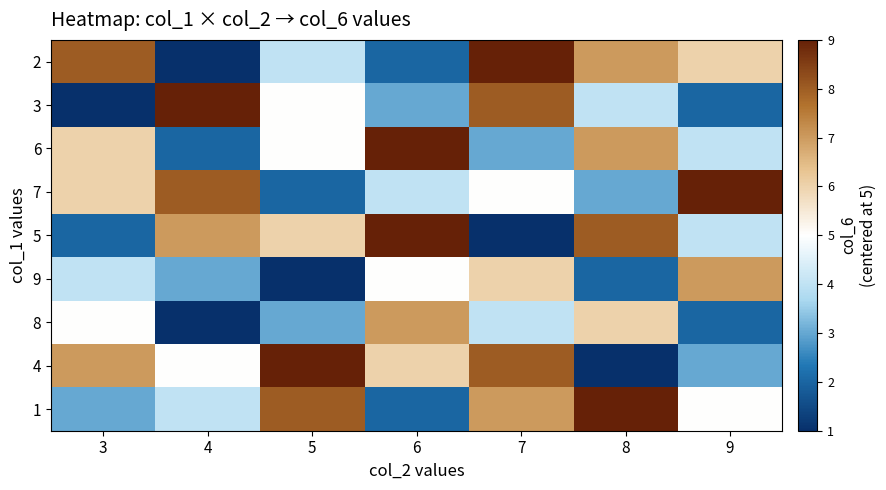

How many data points does each series have?

7